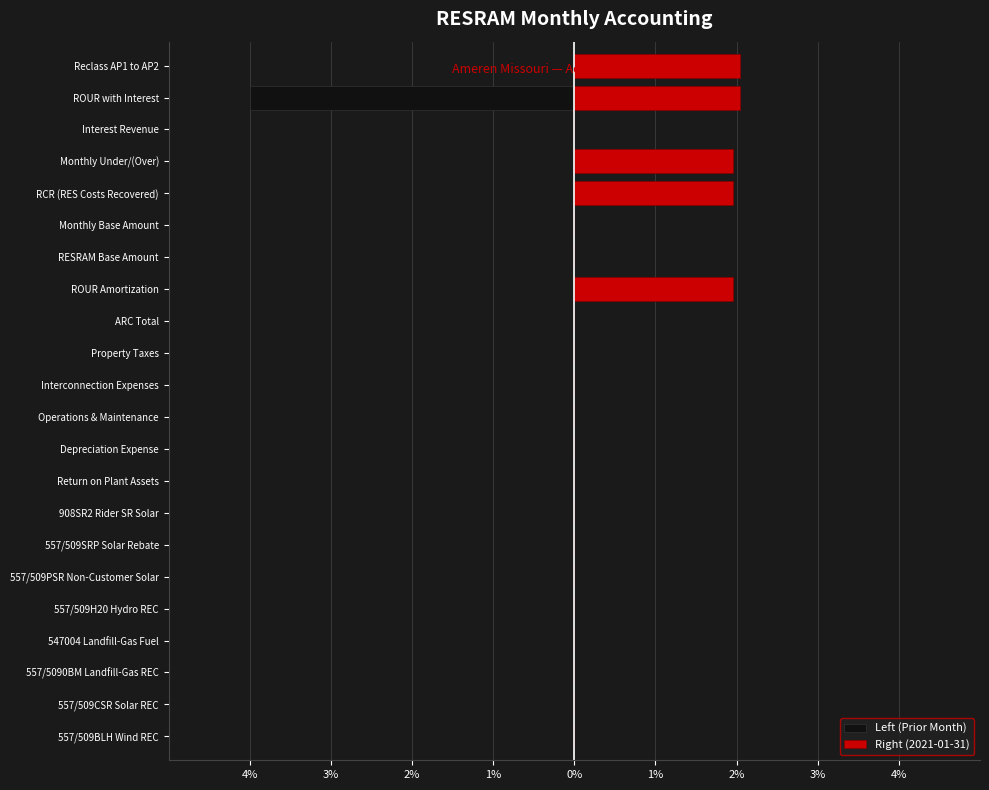

What is the lowest value of the Left (Prior Month) series?

-4.0